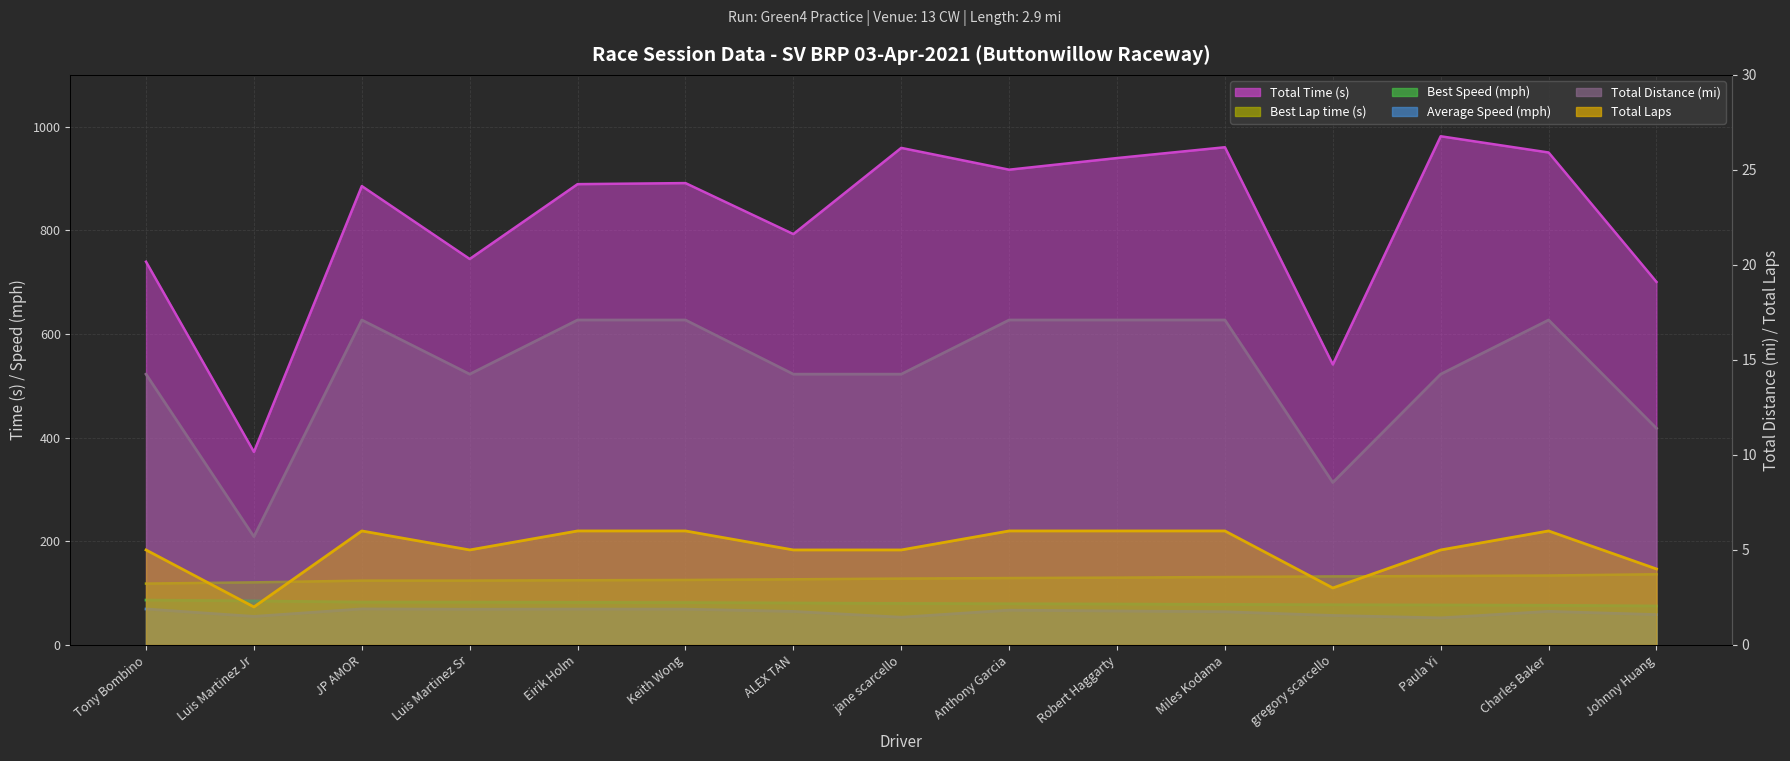

How many data points in Total Distance are above 5?

7